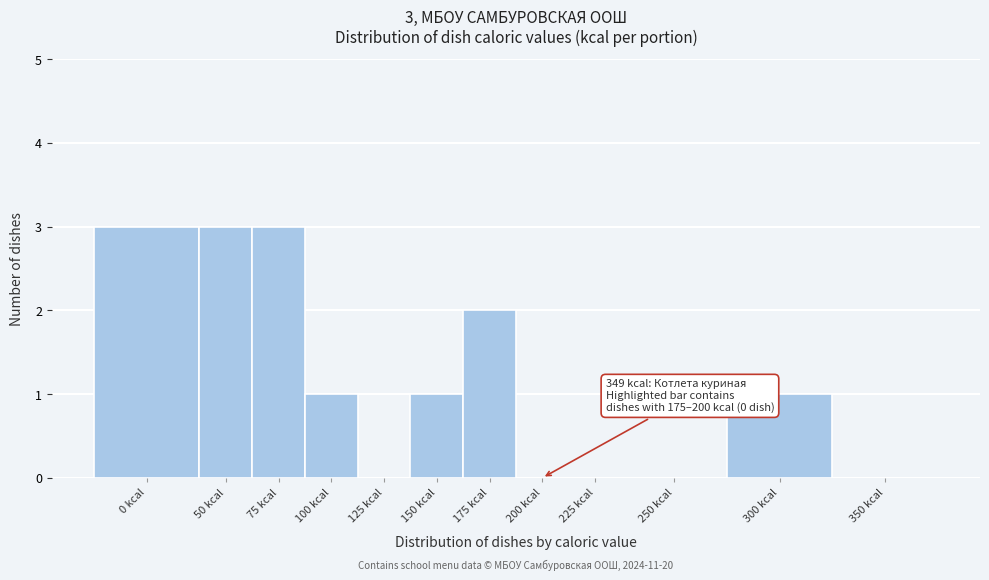

Reading right to left, what are all the values shown in this chart?

350 kcal=0	300 kcal=1	250 kcal=0	225 kcal=0	200 kcal=0	175 kcal=2	150 kcal=1	125 kcal=0	100 kcal=1	75 kcal=3	50 kcal=3	0 kcal=3